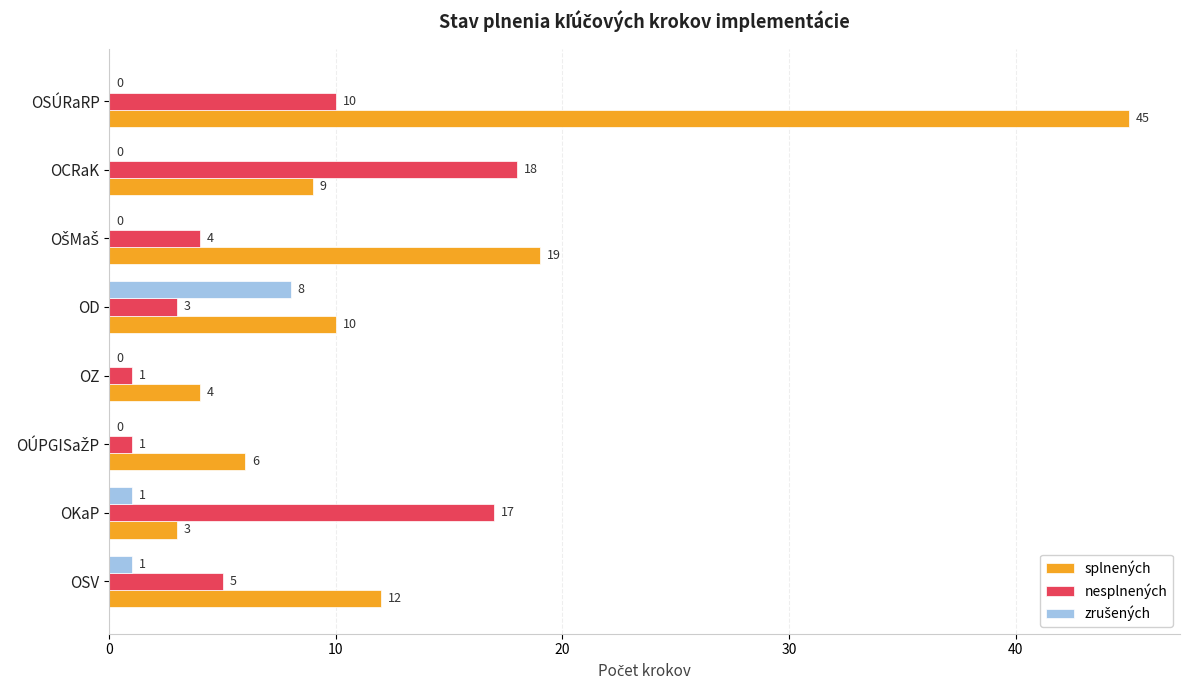

True or false: nesplnených has a value of 2 at OSÚRaRP.

False